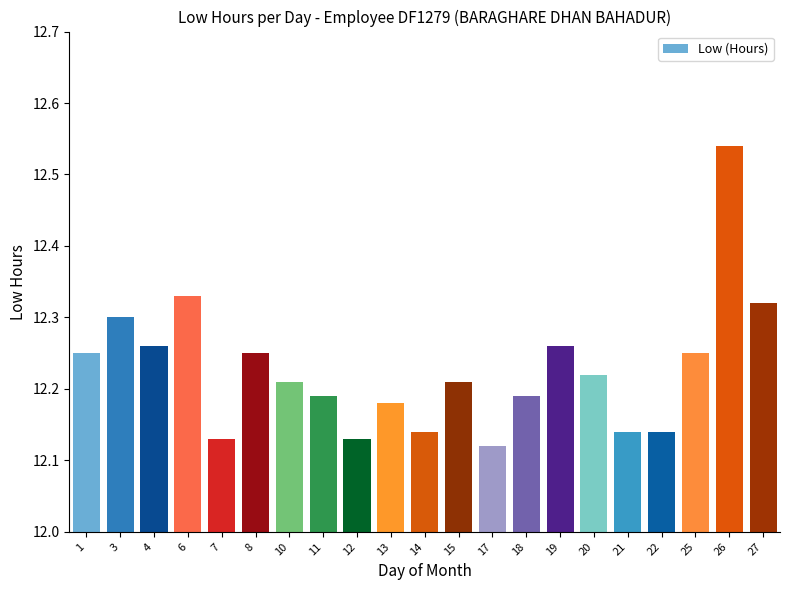

True or false: the data shows 17.0 at 7.

False